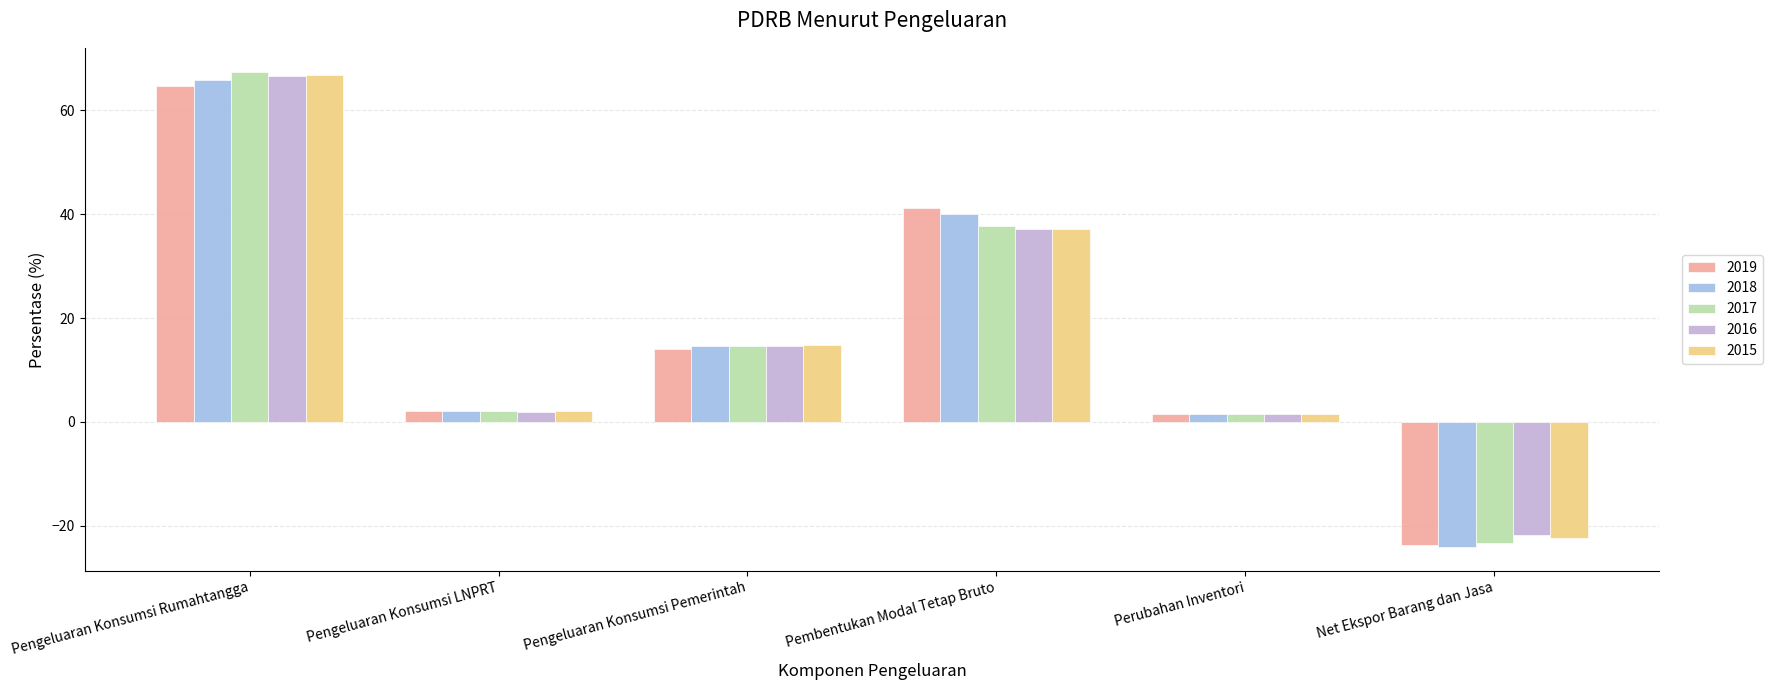

Where does the 2015 series first go above 14?

Pengeluaran Konsumsi Rumahtangga